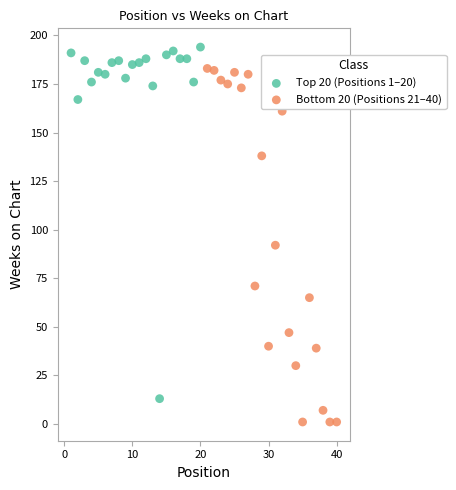

Which series contains the highest Y value?

Top 20 (Positions 1–20)